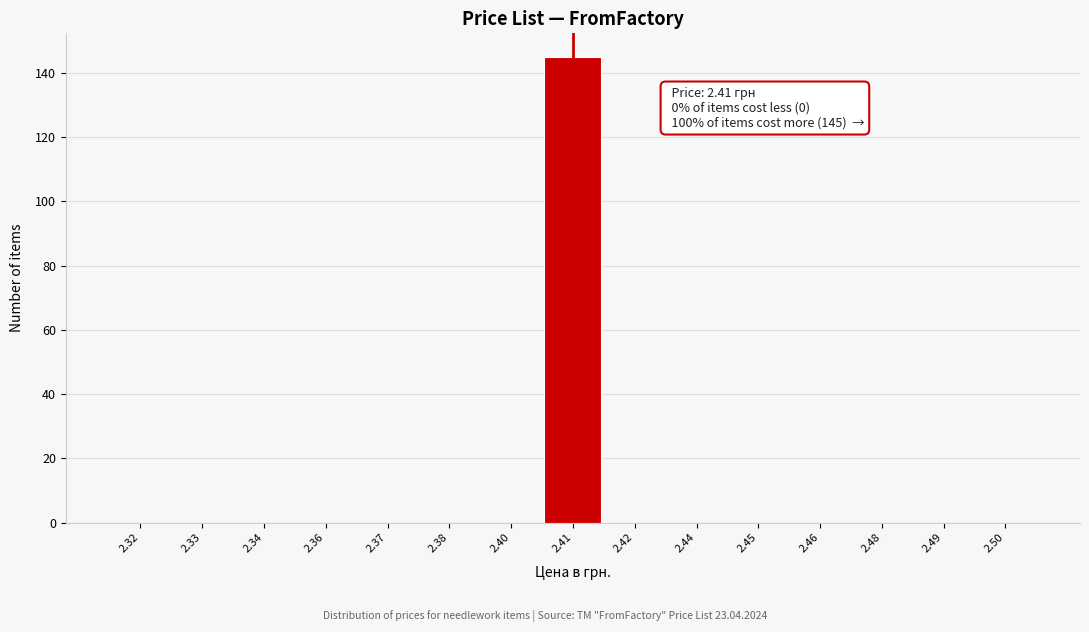

Reading left to right, what are all the values shown in this chart?

2.32=0	2.33=0	2.34=0	2.36=0	2.37=0	2.38=0	2.40=0	2.41=145	2.42=0	2.44=0	2.45=0	2.46=0	2.48=0	2.49=0	2.50=0